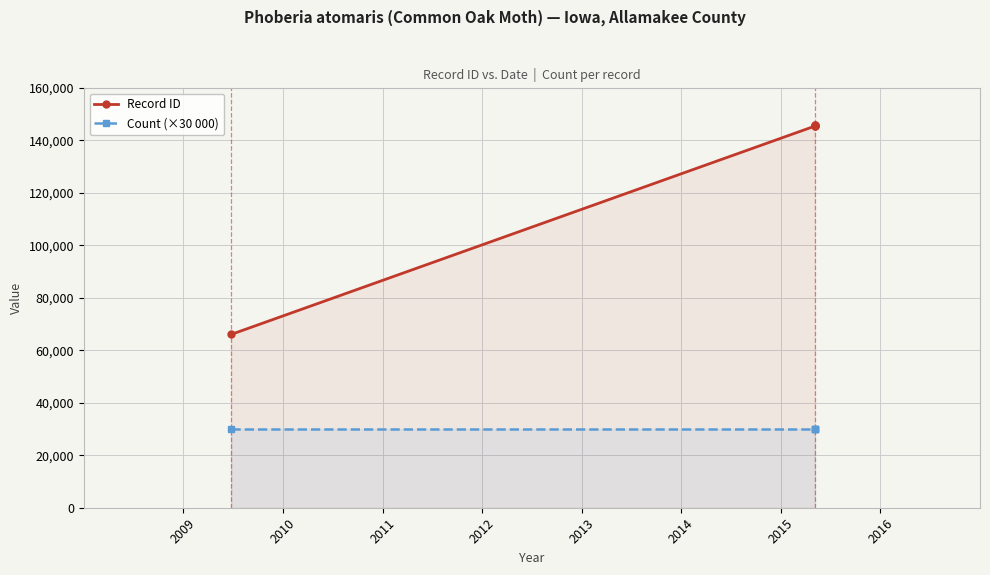

What is the maximum value for Count (×30 000)?

30000